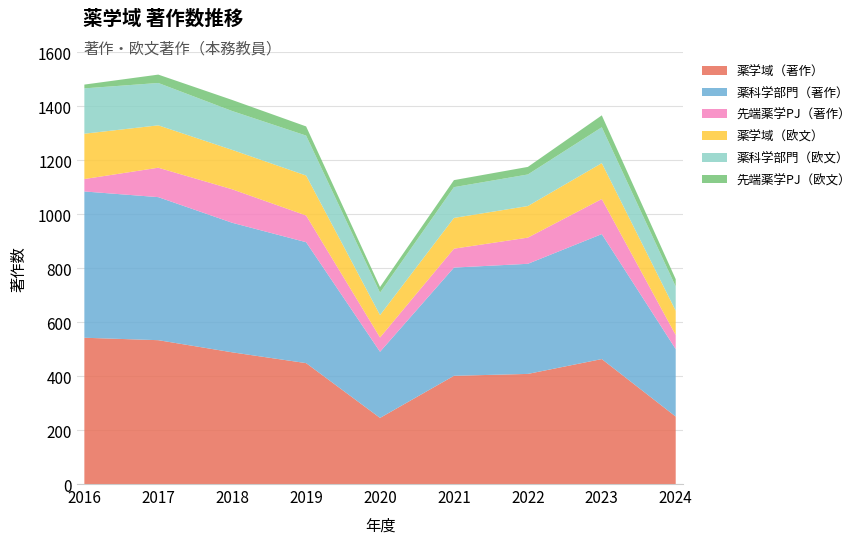

Reading left to right, transcribe all the data shown in this chart.

薬学域（著作）: 2016=542	2017=533	2018=488	2019=448	2020=245	2021=401	2022=408	2023=463	2024=250
薬科学部門（著作）: 2016=542	2017=530	2018=480	2019=448	2020=245	2021=401	2022=408	2023=463	2024=250
先端薬学PJ（著作）: 2016=46	2017=109	2018=124	2019=99	2020=53	2021=70	2022=97	2023=130	2024=52
薬学域（欧文）: 2016=168	2017=157	2018=146	2019=148	2020=83	2021=114	2022=117	2023=133	2024=90
薬科学部門（欧文）: 2016=168	2017=157	2018=144	2019=148	2020=83	2021=114	2022=117	2023=133	2024=90
先端薬学PJ（欧文）: 2016=14	2017=31	2018=41	2019=34	2020=21	2021=26	2022=28	2023=44	2024=27